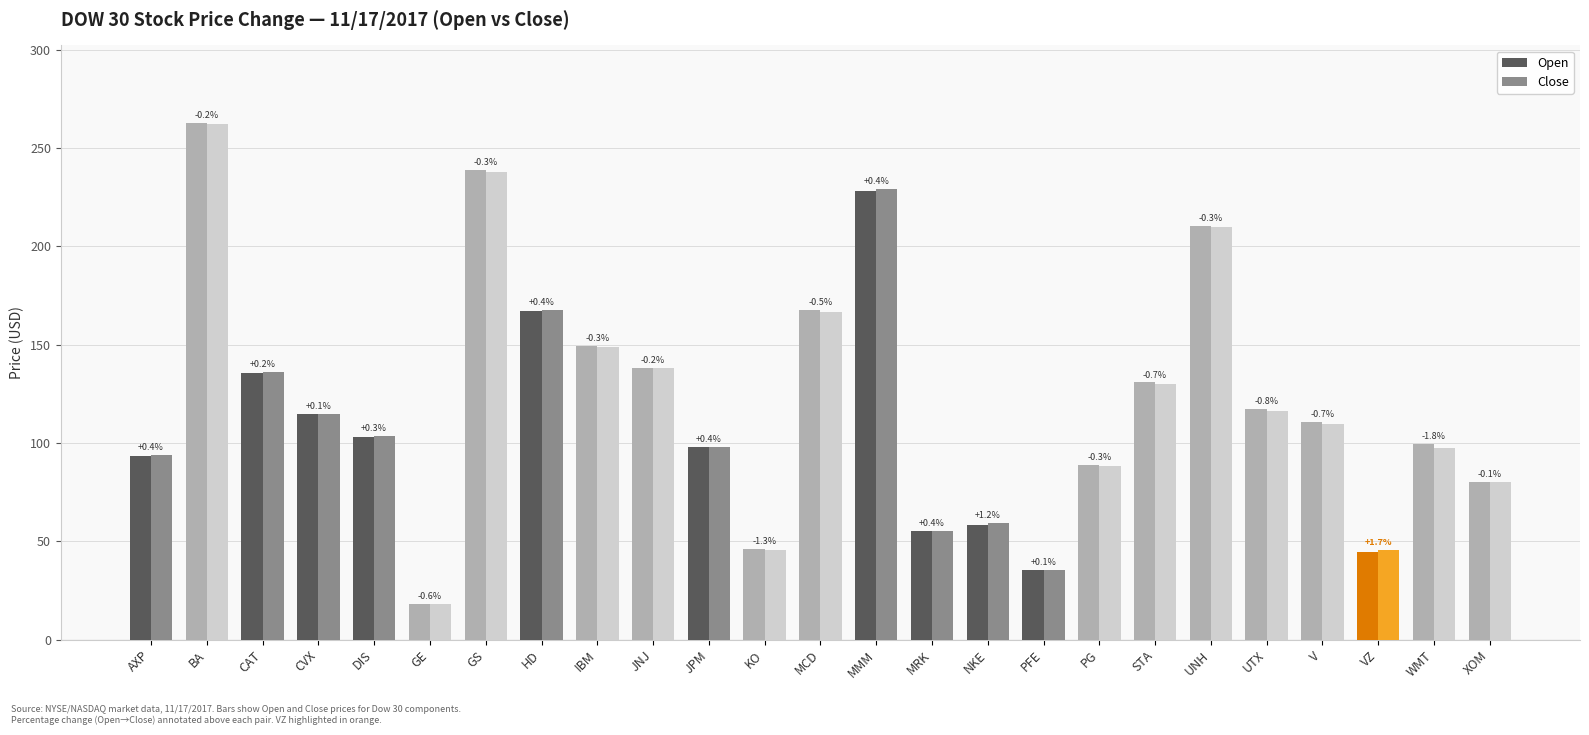

Is it true that Open equals 210.5 at UNH?

True